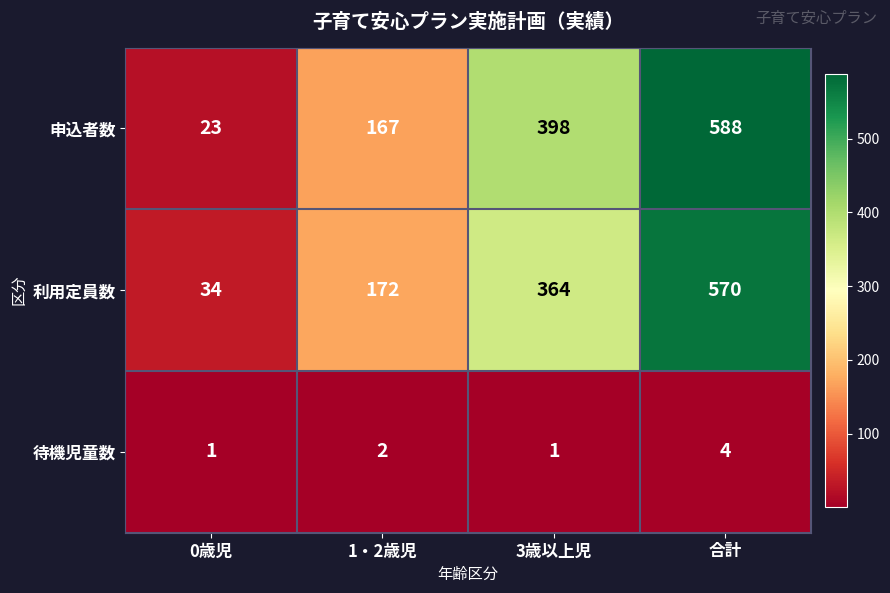

What is the greatest value displayed?

588